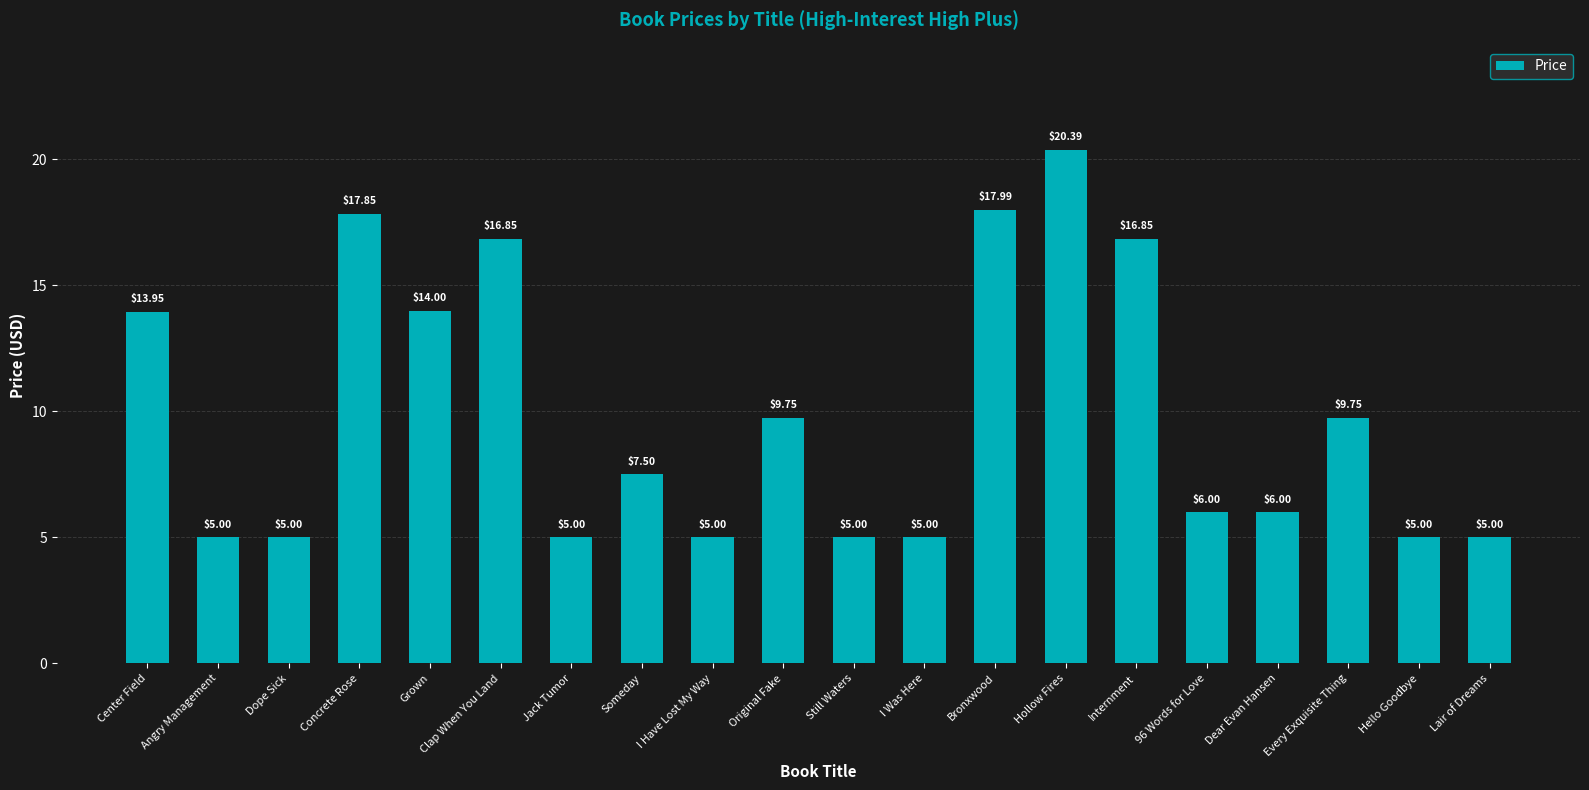

What is the ratio of the value at Bronxwood to the value at Original Fake?

1.8